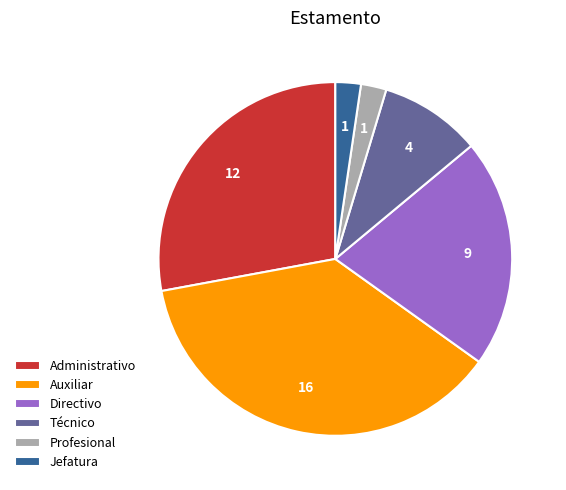

Between Jefatura and Auxiliar, which is larger?

Auxiliar